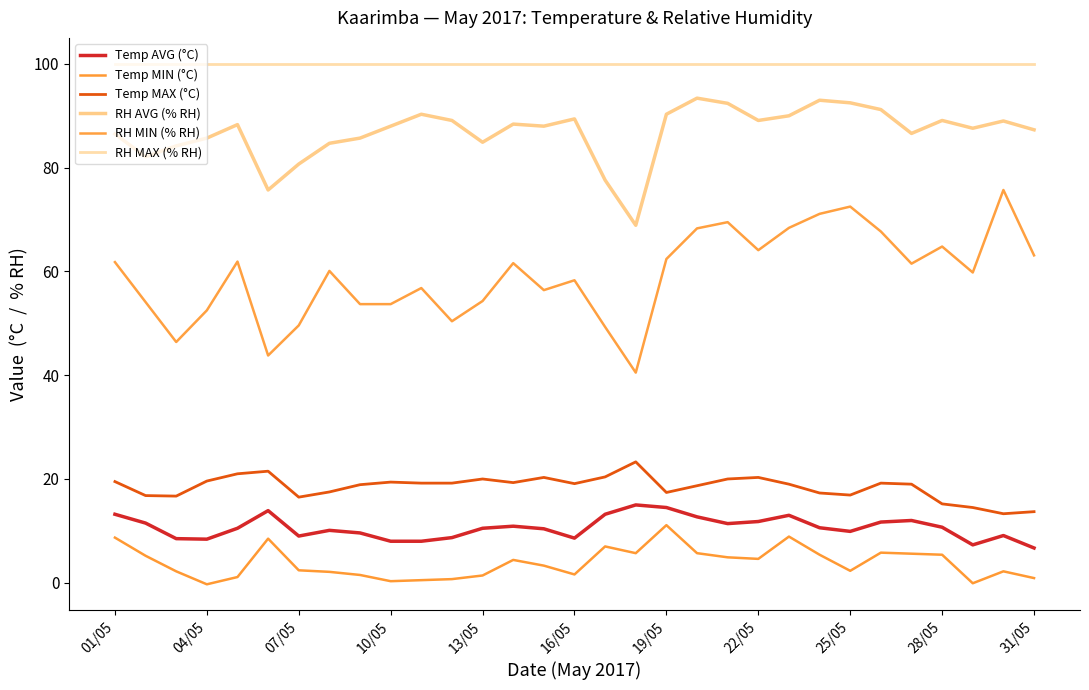

How many lines are shown in the chart?

6